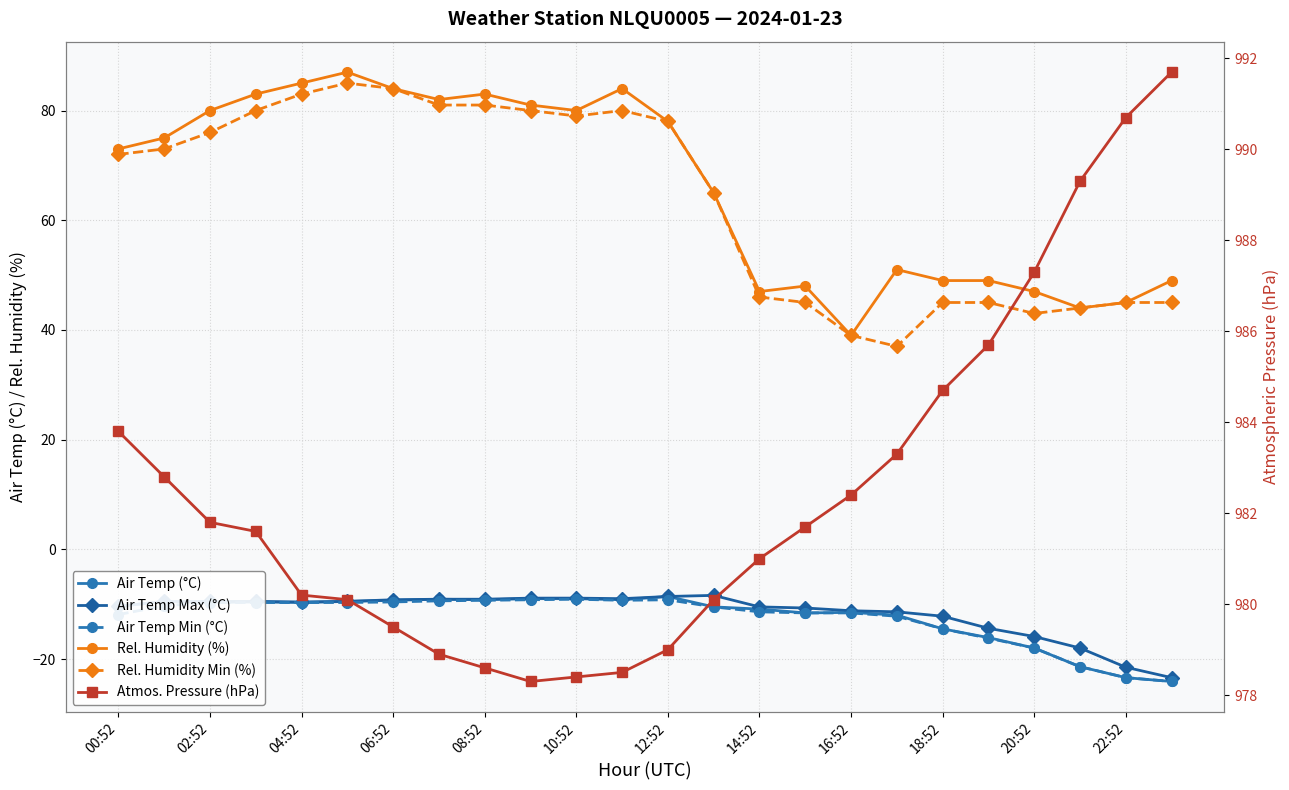

How many data points in Air Temp Max (°C) are above -9?

4